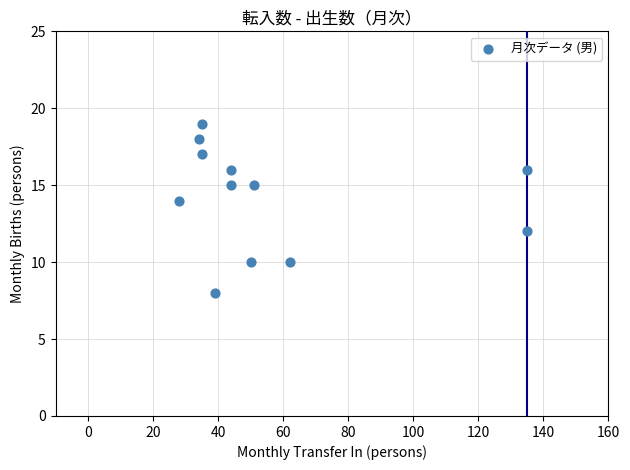

What is the range of X values (max minus min)?

107